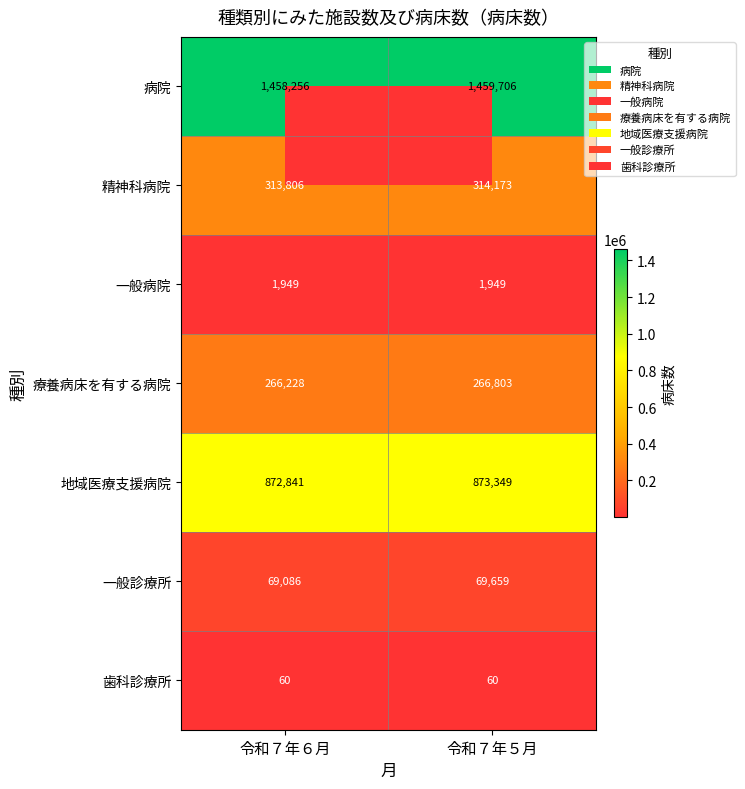

At which category is the sum across all series the highest?

令和７年５月